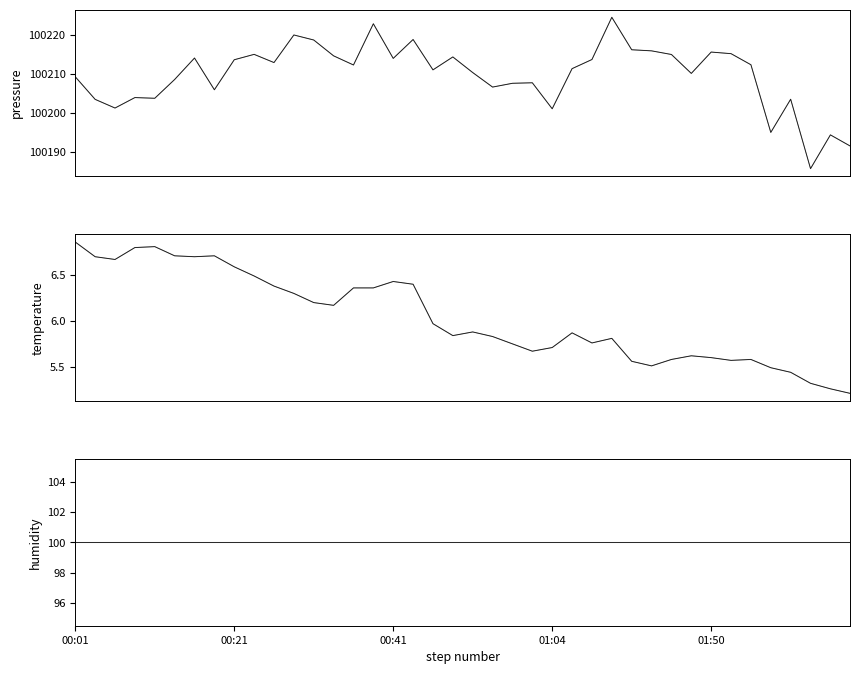

Which series has the widest spread of values?

pressure